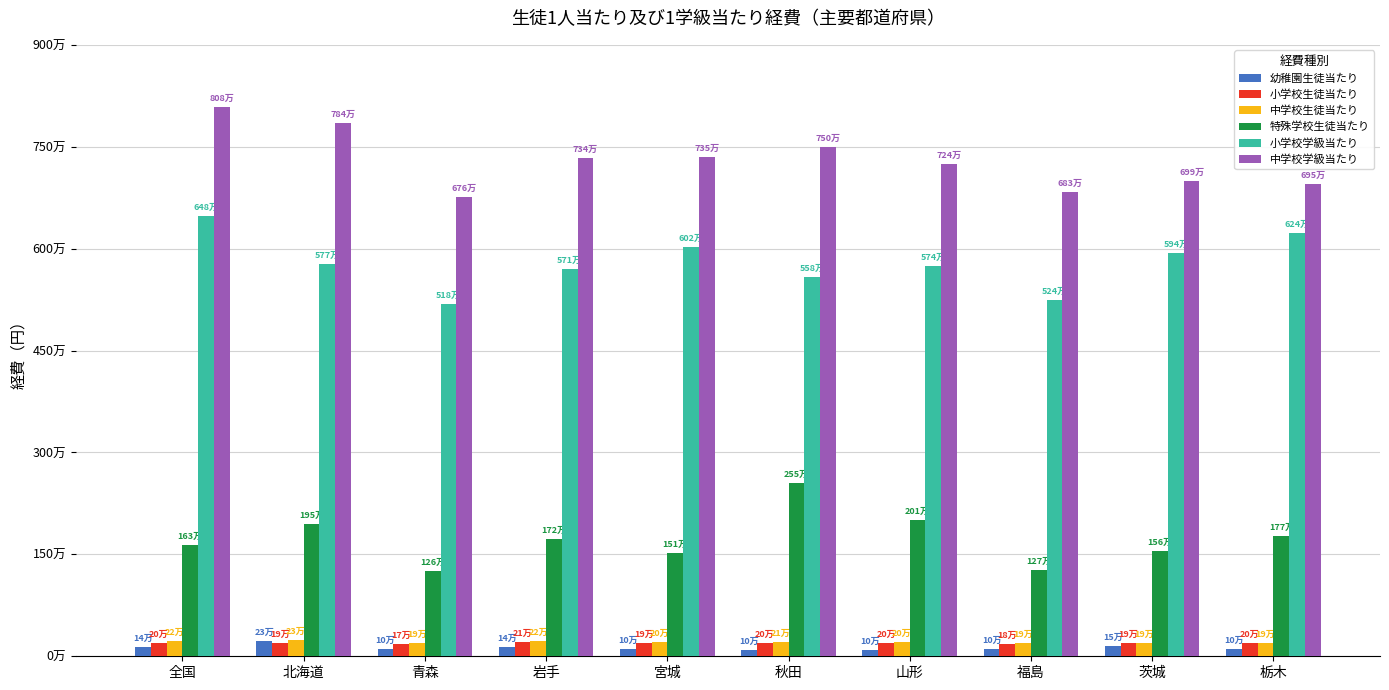

What is the difference between the maximum and minimum values in the 小学校学級当たり series?

1294688